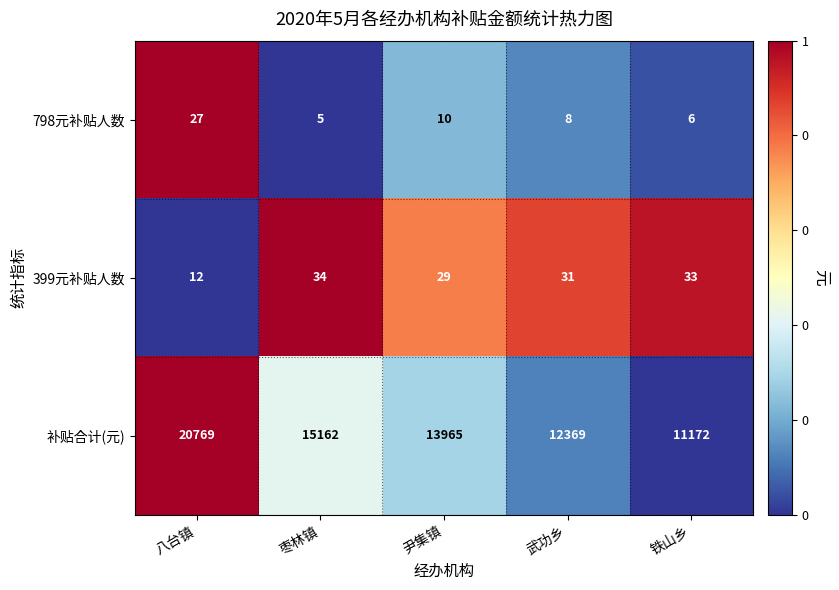

Rank the series at 尹集镇 from lowest to highest value.

798元补贴人数, 399元补贴人数, 补贴合计(元)